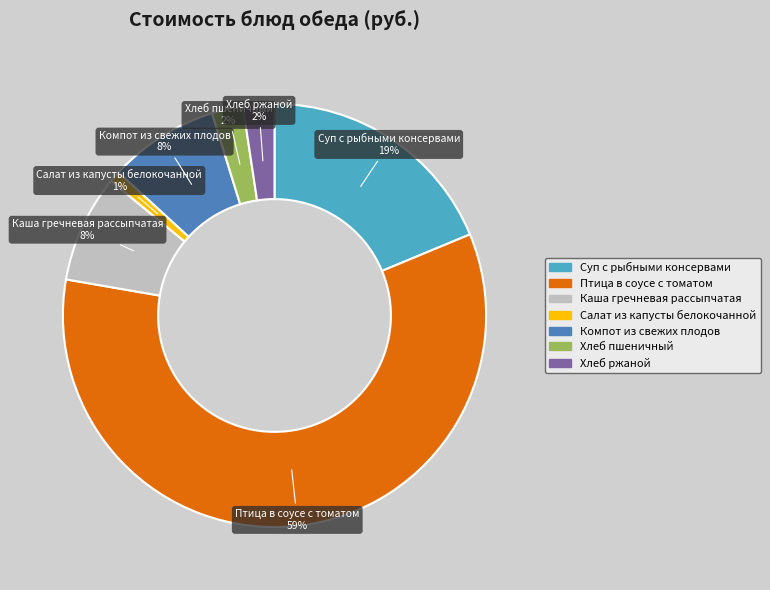

Which slice is the smallest?

Салат из капусты белокочанной